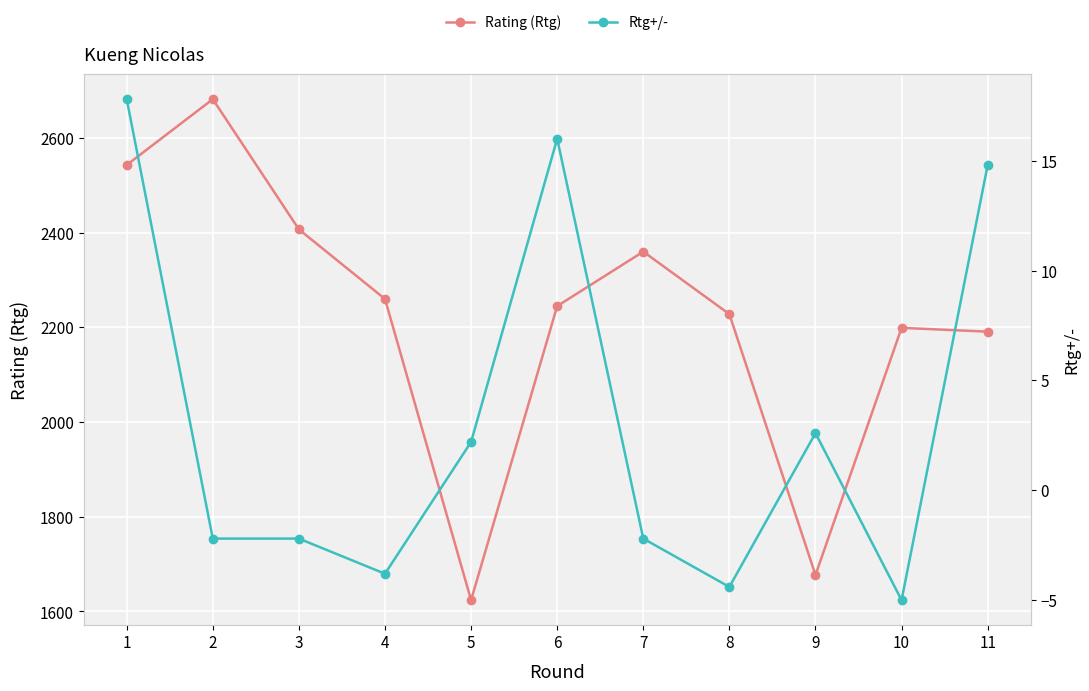

List the series in order of their peak value, highest first.

Rating (Rtg), Rtg+/-